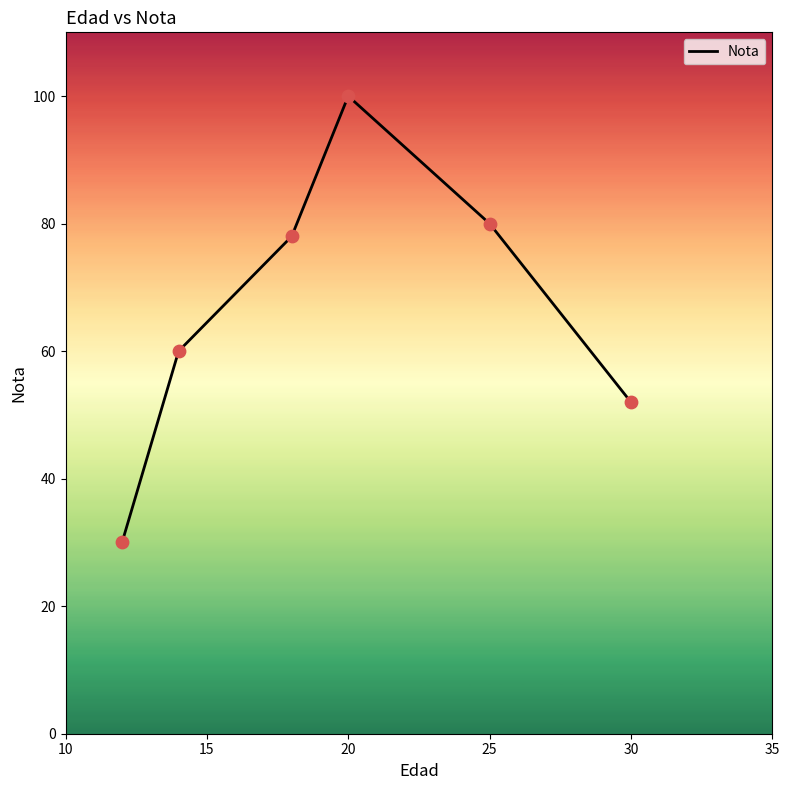

What is the average value?

67